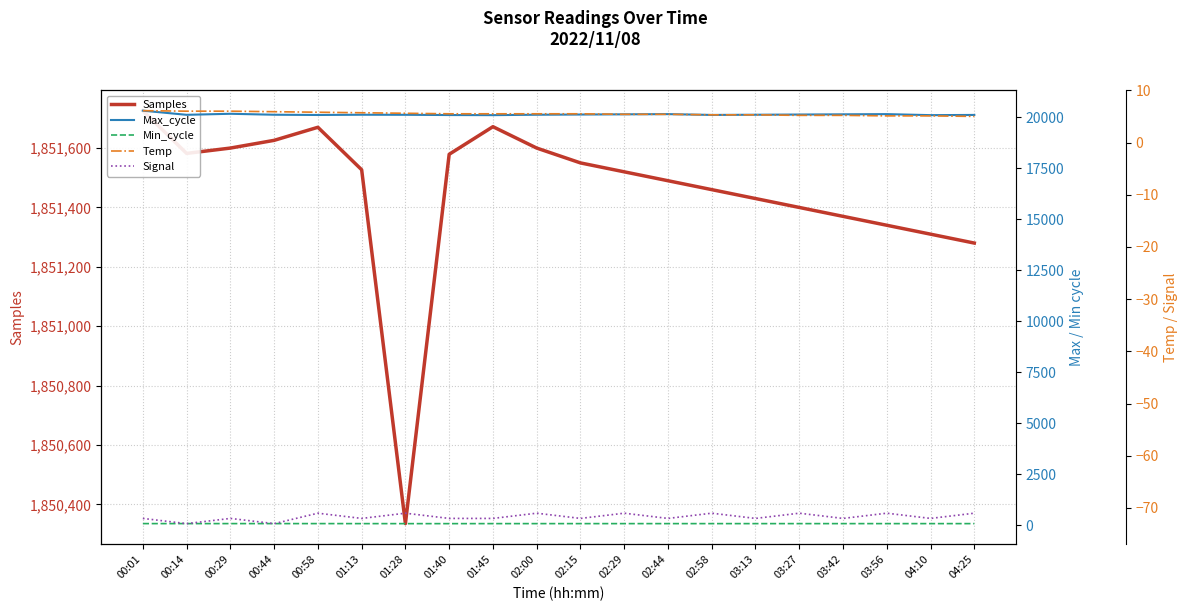

What is the difference between the highest and lowest values at 02:44?

1851562.0